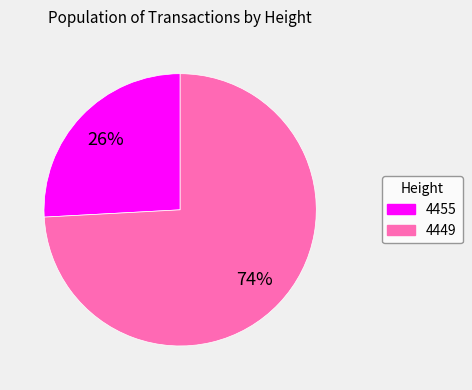

Rank the categories by value from lowest to highest.

4455, 4449